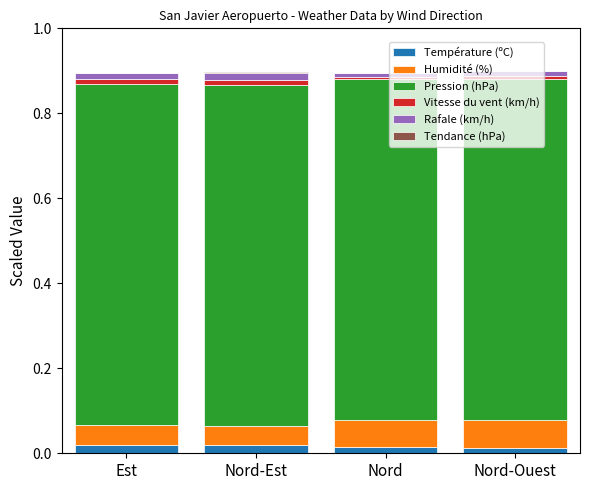

The value of Température (ºC) at Nord is 0.0. True or false?

True